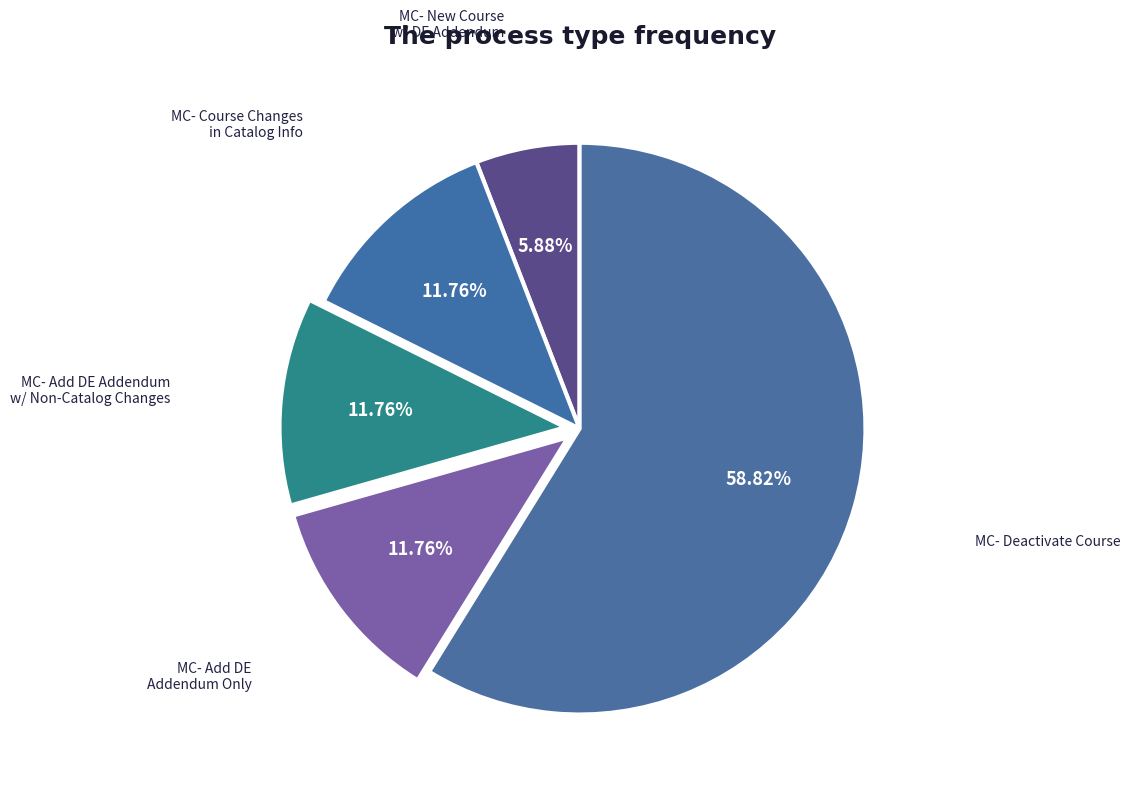

Which category has the biggest portion of the pie?

MC- Deactivate Course